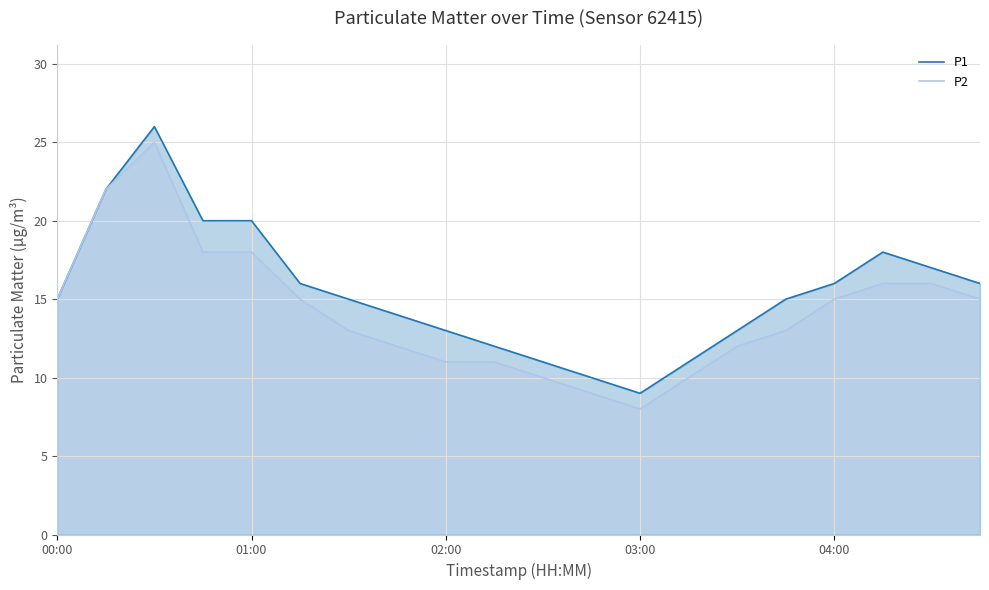

What is the minimum value shown in the chart?

8